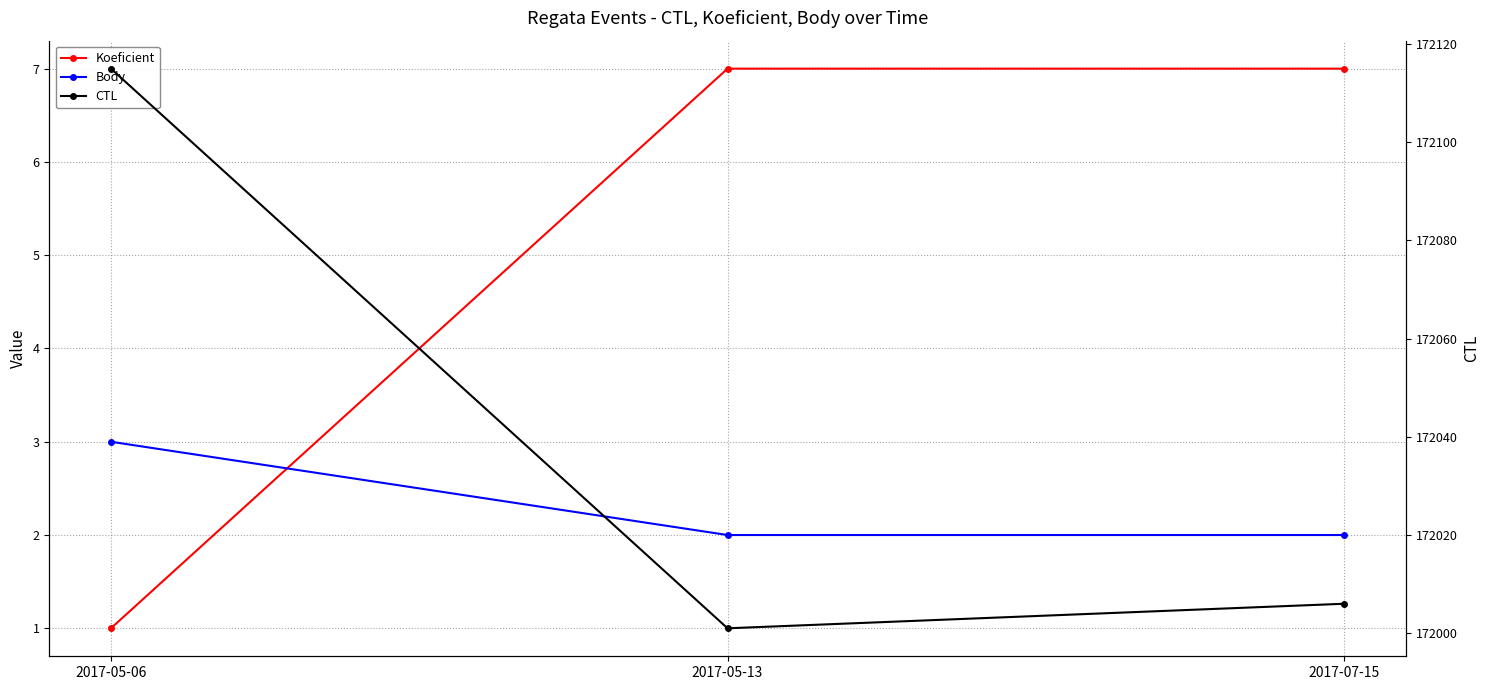

Which category has the highest value across all series?

2017-05-06